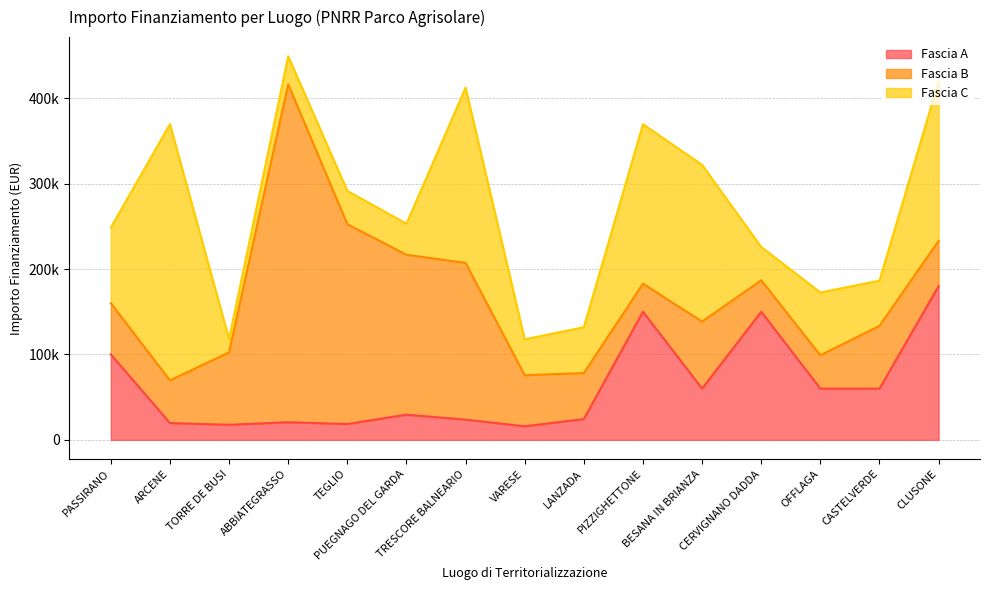

What is the value of the Fascia C point at the 3rd from the left?

15630.6